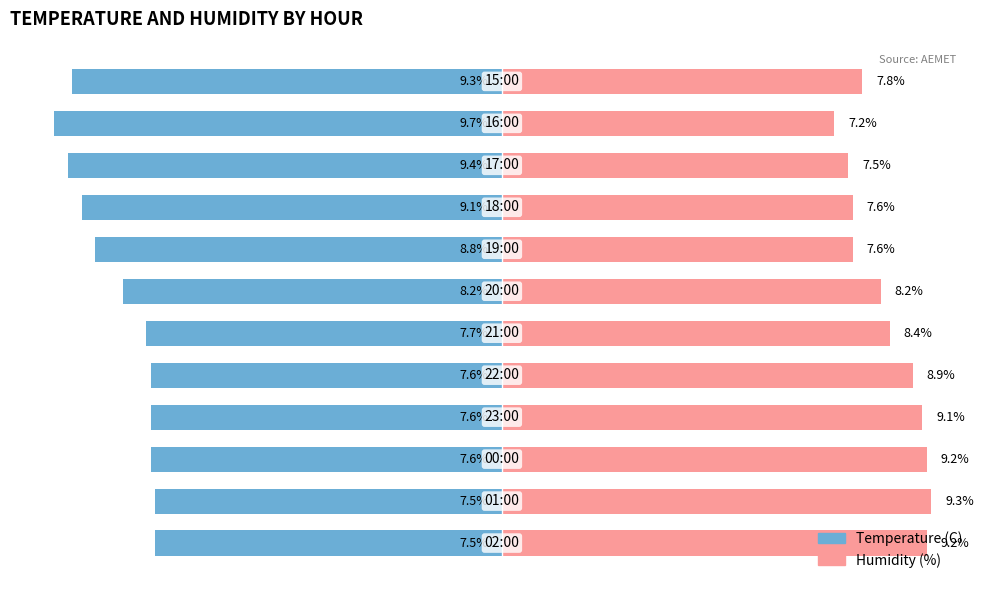

How many categories are shown in the chart?

12